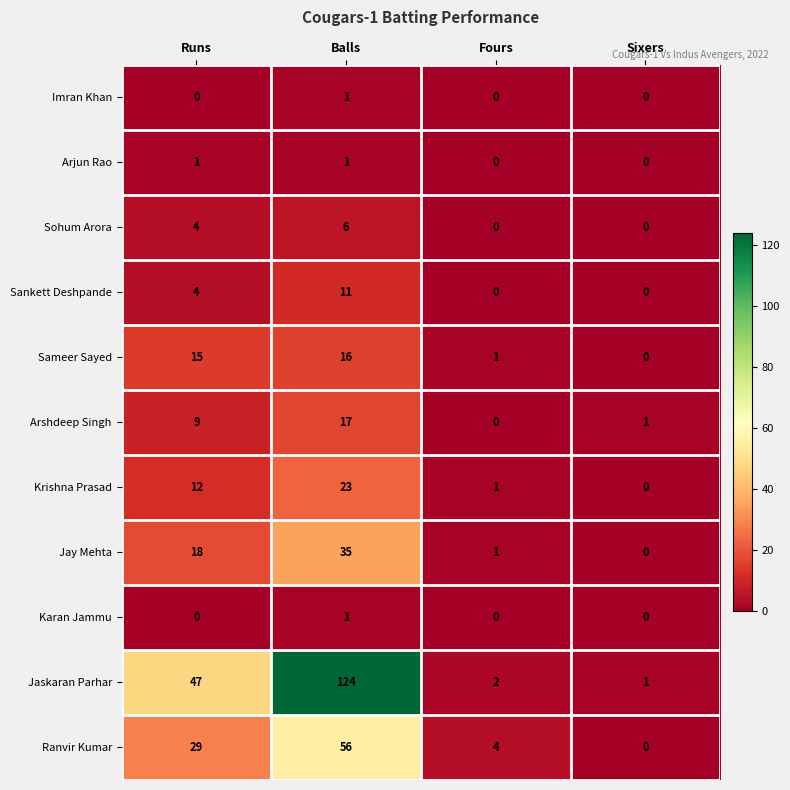

Rank the categories by Jaskaran Parhar value from lowest to highest.

Sixers, Fours, Runs, Balls